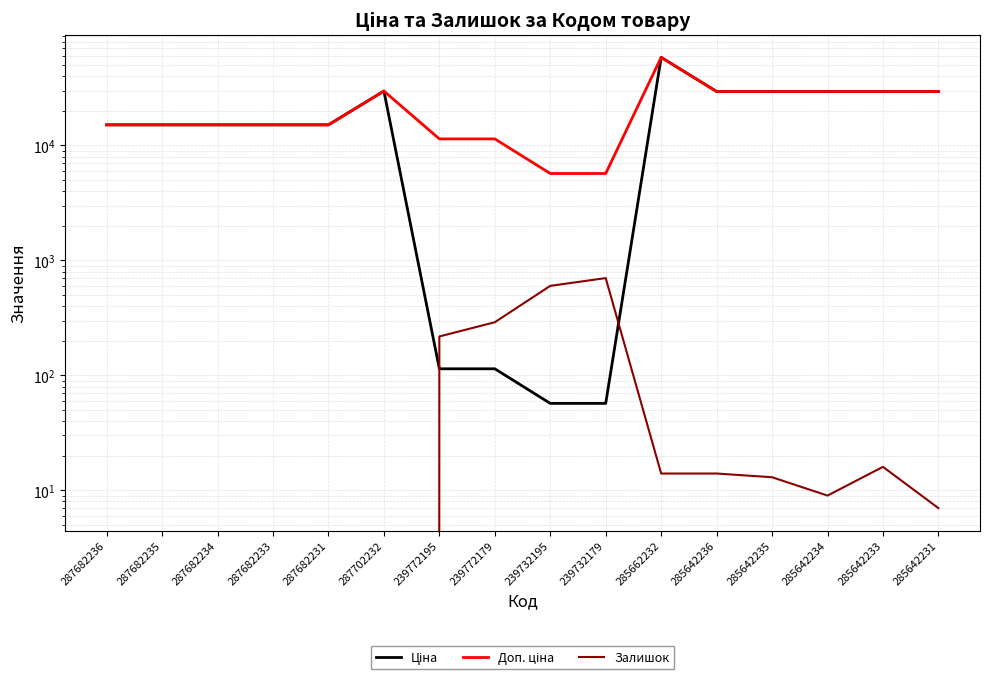

True or false: Ціна and Доп. ціна intersect in this chart.

False